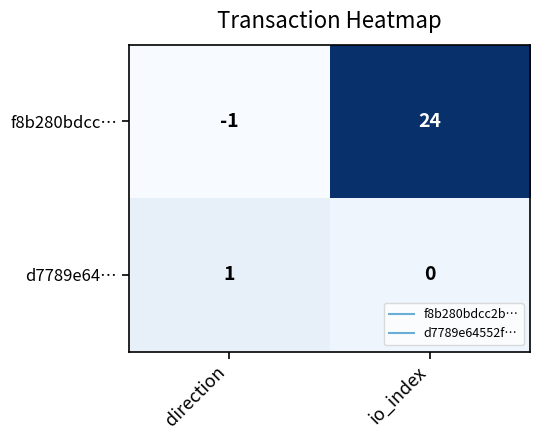

What is the approximate value of f8b280bdcc… at io_index?

24